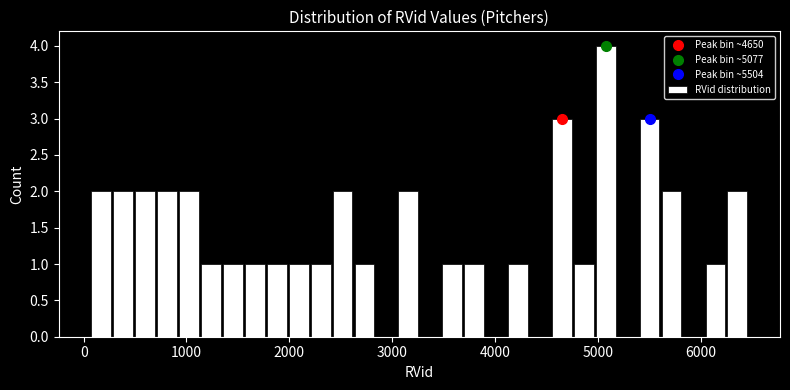

Around what value on the x-axis is the tallest bar? Give the approximate position of its centre, as read against the axis.

5100